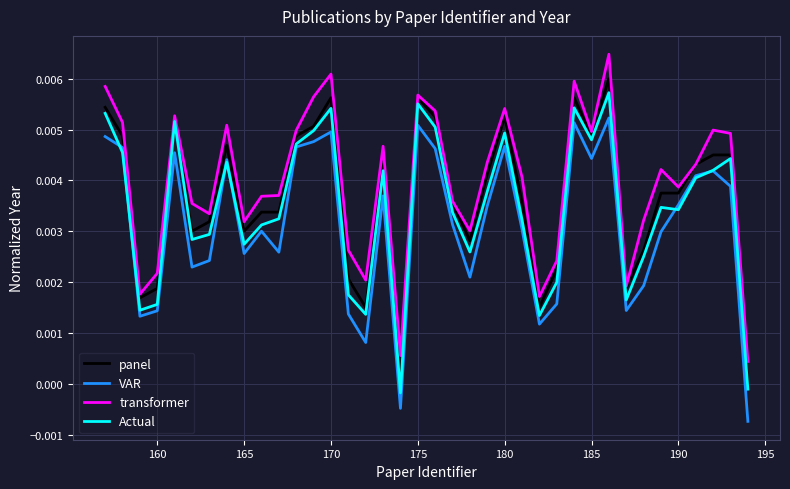

True or false: VAR and panel intersect in this chart.

False